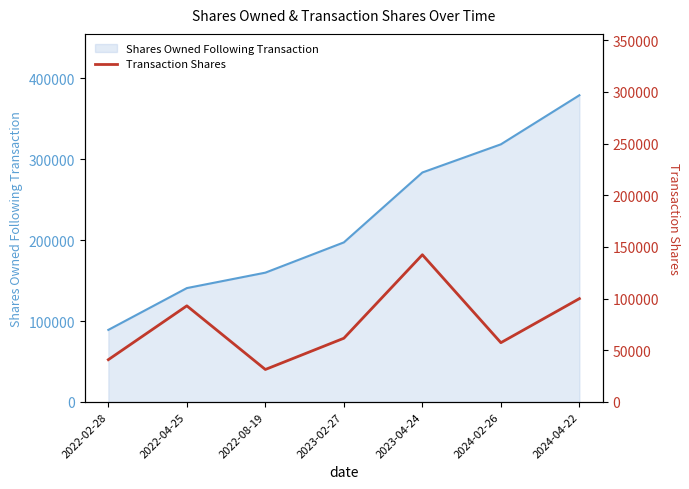

Does the chart display data point markers on the line(s)?

No